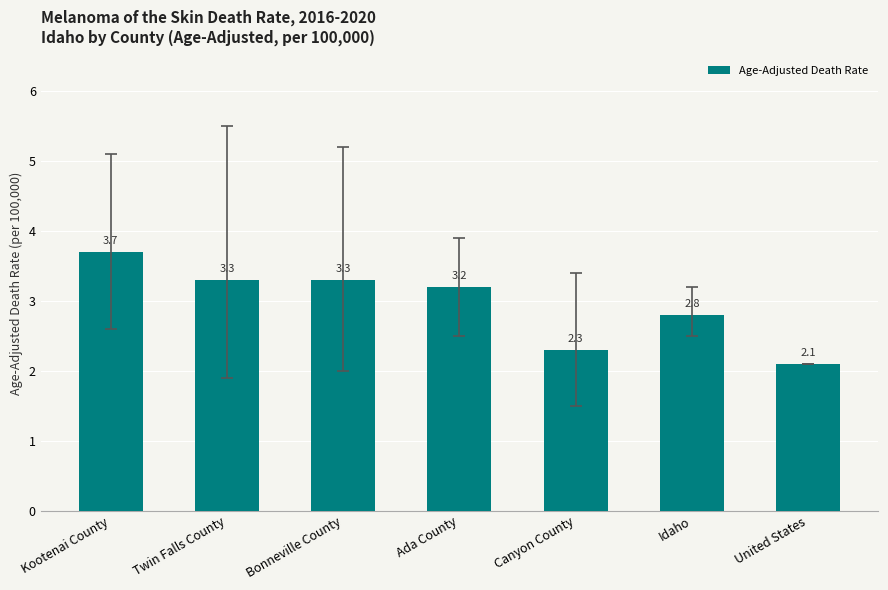

Is it true that the value at United States is 2.1?

True